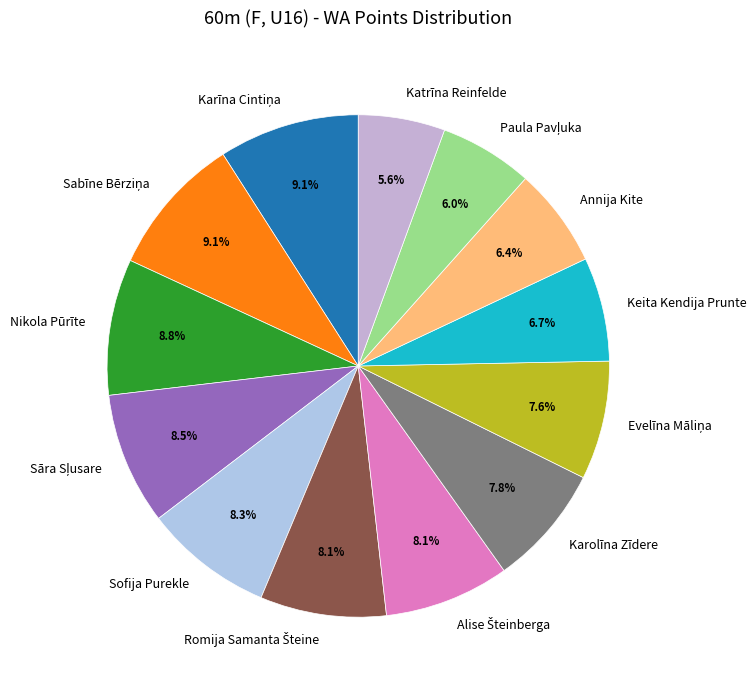

Is there any slice that represents more than half of the pie?

No